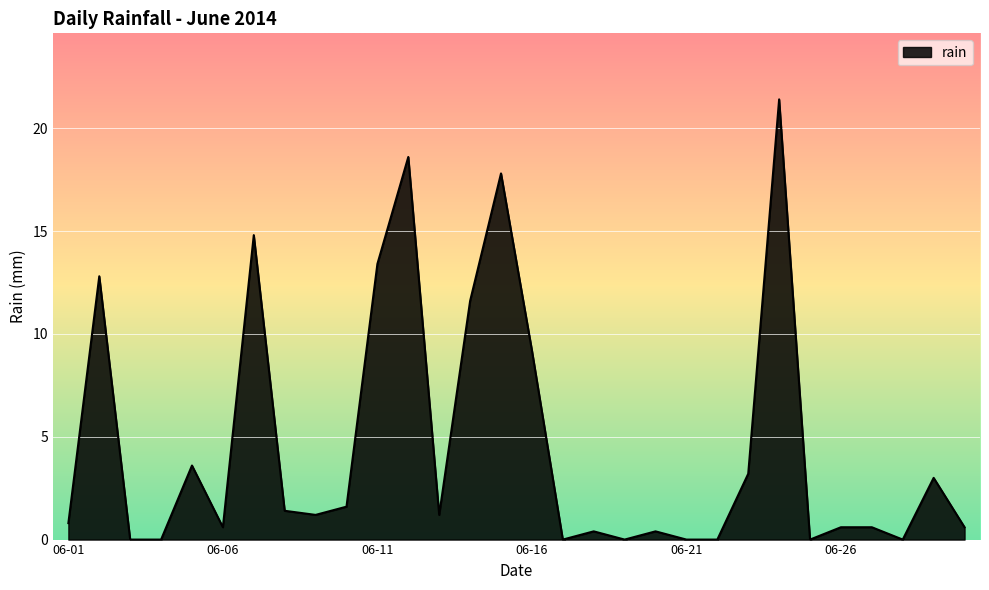

What is the maximum value shown in the chart?

21.4